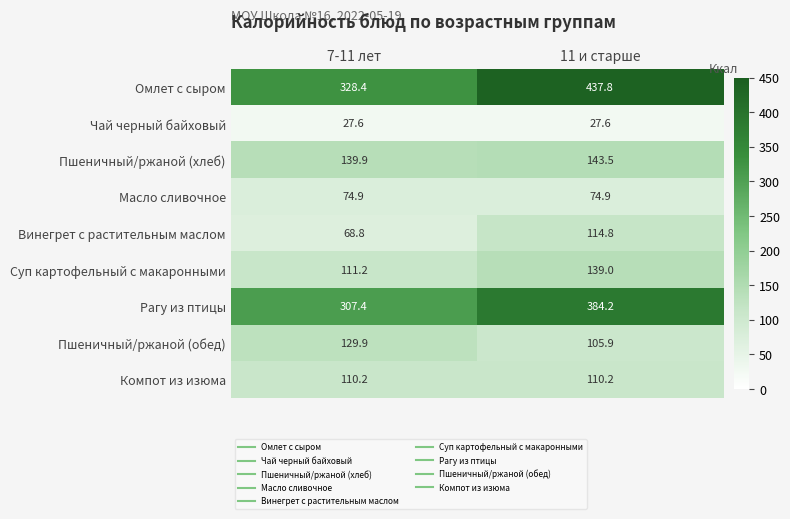

At how many categories does at least one series exceed 41?

2